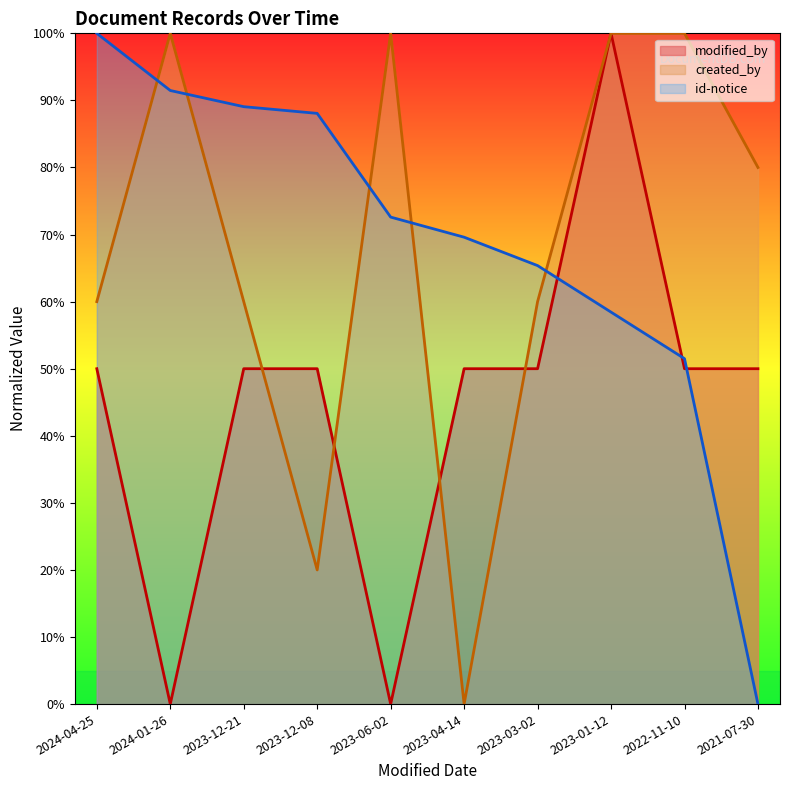

How many data points in id-notice are less than 72?

5